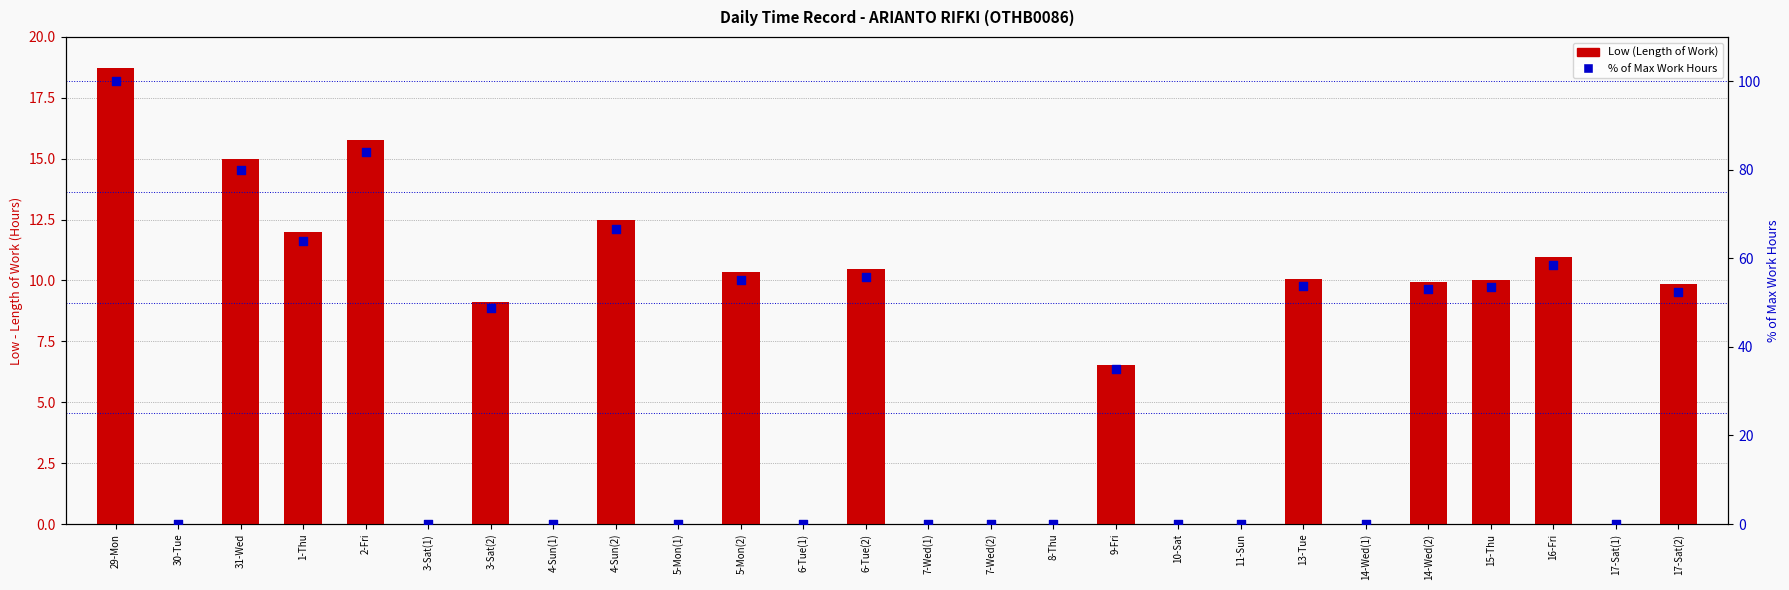

At how many categories does at least one series exceed 87?

1